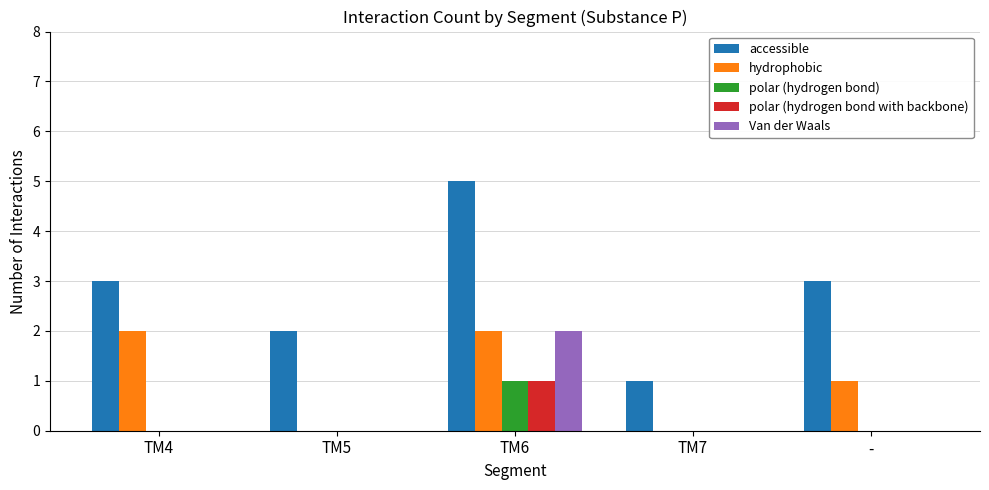

Which label corresponds to the largest value in the chart?

TM6